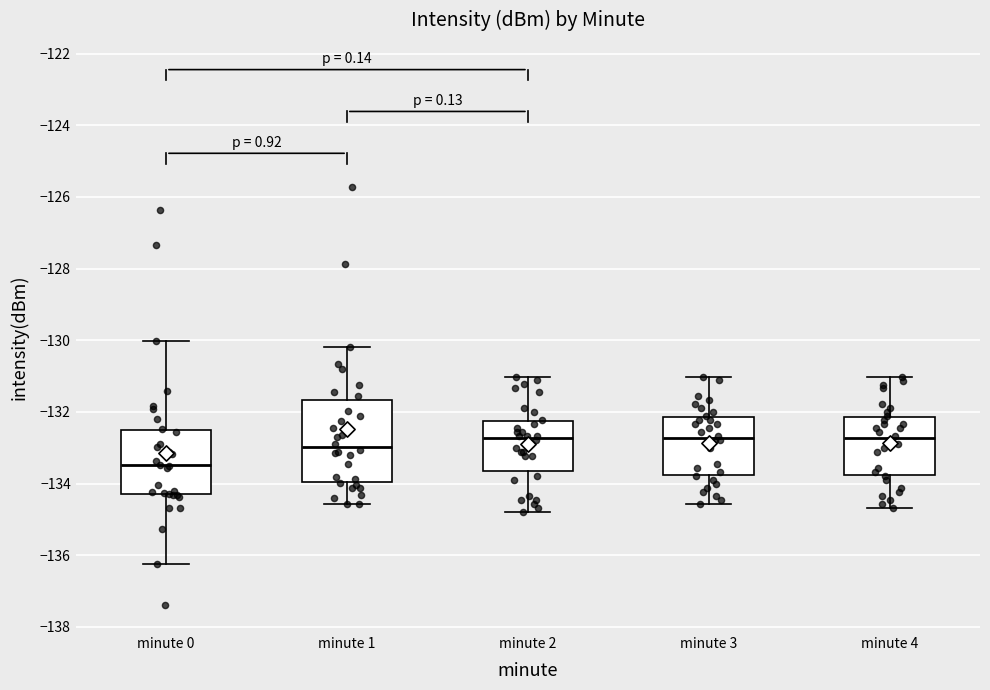

Reading left to right, transcribe this box plot: for each box, give where its median line is, the range the box spans, and where its two whiskers end, as read against the y-axis. The values are not printed on the chart, so give them approximately, as read against the axis.

minute 0: median -133.4, box -134.2 to -132.6, whiskers -136.2 to -130.0
minute 1: median -133.0, box -134.0 to -131.6, whiskers -134.6 to -130.2
minute 2: median -132.8, box -133.6 to -132.2, whiskers -134.8 to -131.0
minute 3: median -132.8, box -133.8 to -132.2, whiskers -134.6 to -131.0
minute 4: median -132.8, box -133.8 to -132.2, whiskers -134.6 to -131.0